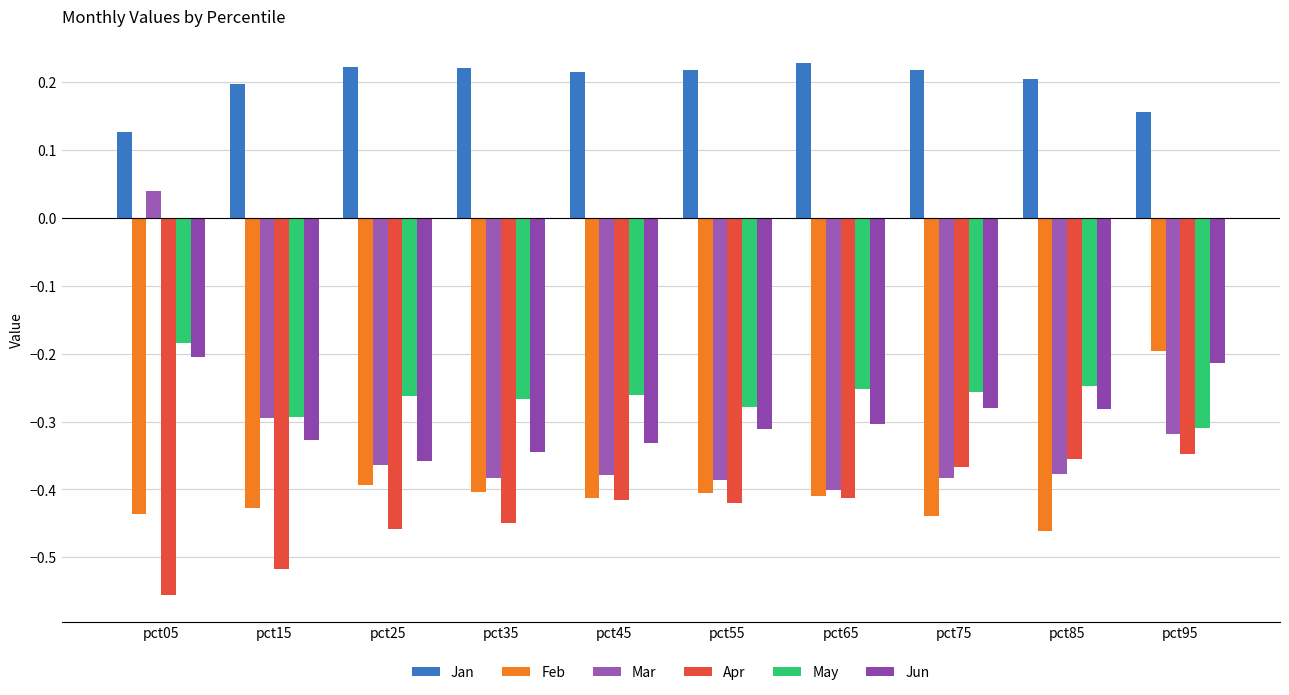

How many groups of bars are there?

10